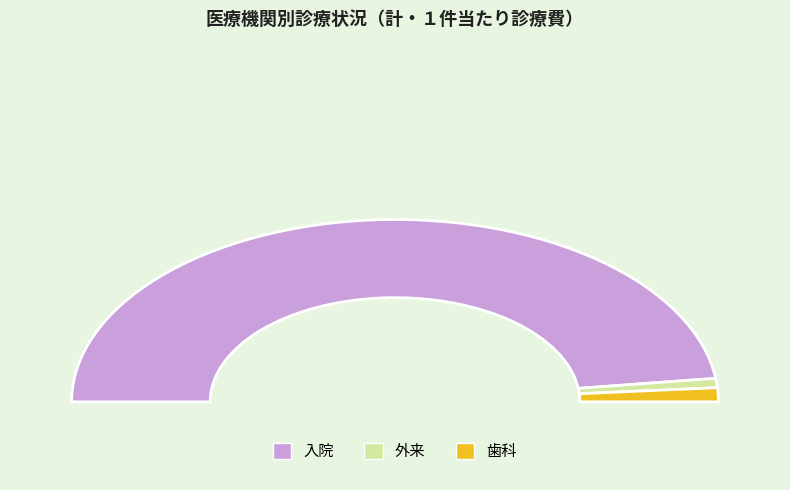

To the nearest percent, what is the difference between the 入院 and 外来 slice percentages?

94%